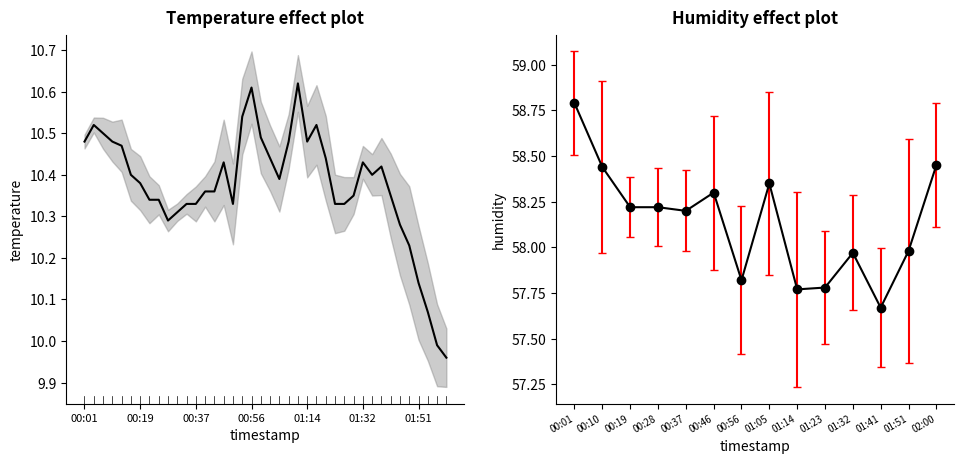

What is the approximate value at 7?

10.3